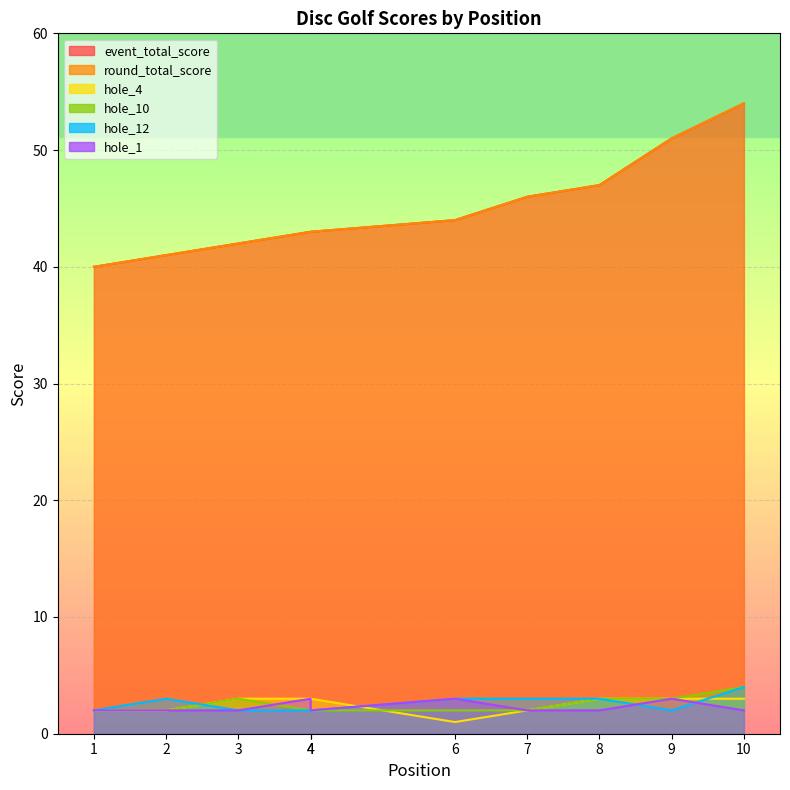

Which series has the widest spread of values?

event_total_score